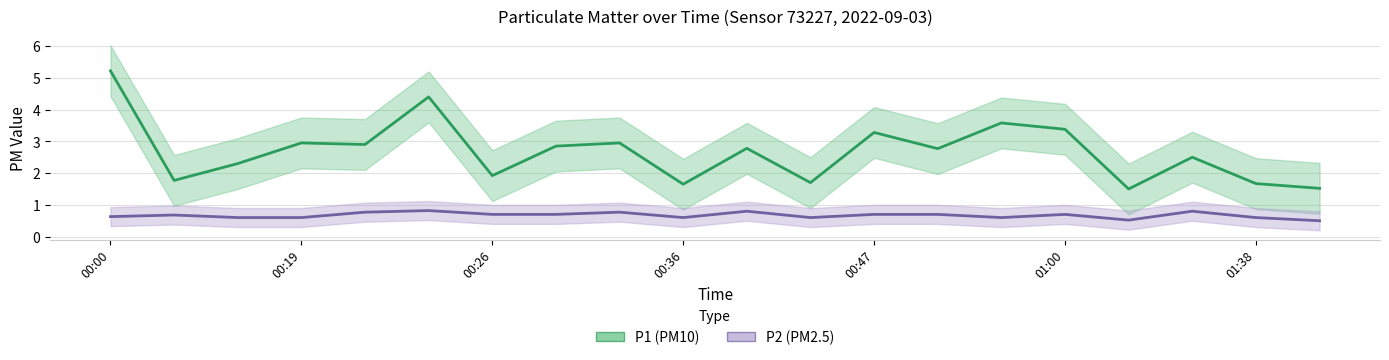

Reading left to right, extract all data points from this chart.

P1: 5.2	1.8	2.3	3.0	2.9	4.4	1.9	2.9	3.0	1.6	2.8	1.7	3.3	2.8	3.6	3.4	1.5	2.5	1.7	1.5
P2: 0.6	0.7	0.6	0.6	0.8	0.8	0.7	0.7	0.8	0.6	0.8	0.6	0.7	0.7	0.6	0.7	0.5	0.8	0.6	0.5